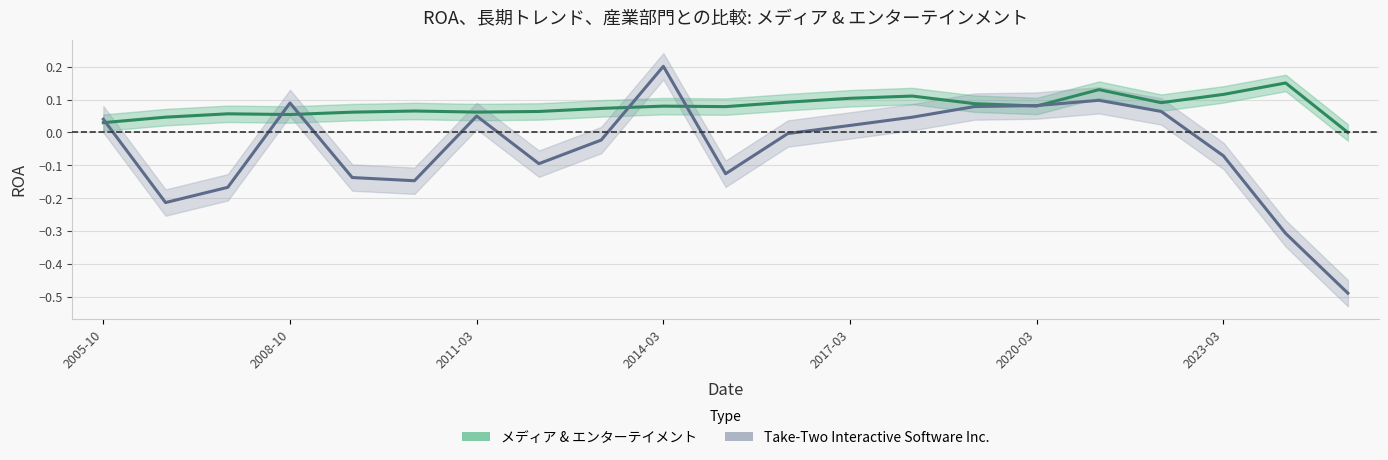

Where does the Take-Two Interactive Software Inc. series first go above 0?

2005-10